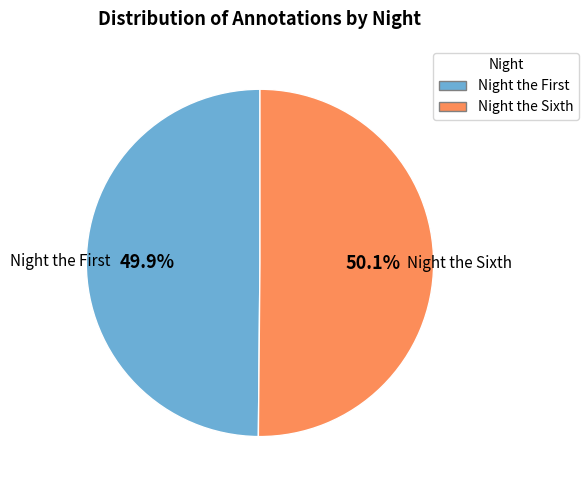

How many slices are in this pie chart?

2